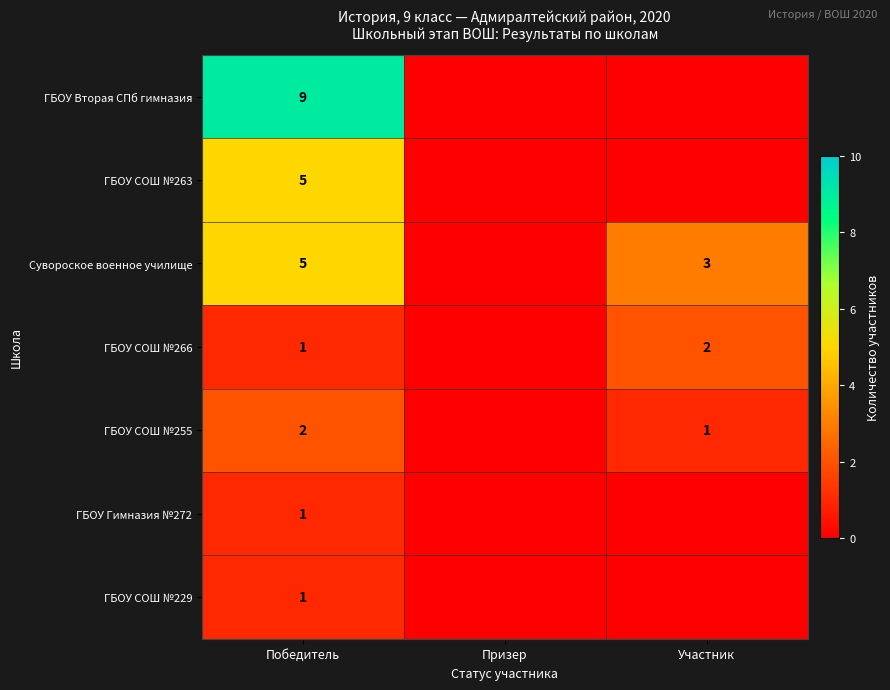

Is it true that ГБОУ Гимназия №272 equals 1 at Победитель?

True